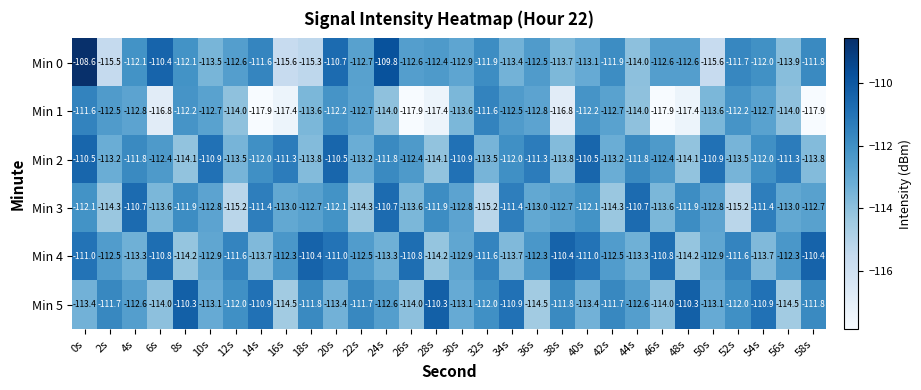

Is the value of Min 1 at 0s greater than the value of Min 4 at 26s?

No